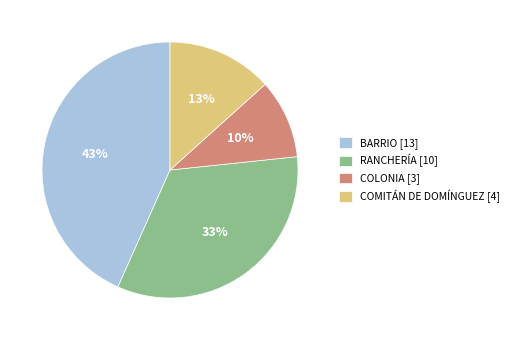

What is the smallest slice in the pie chart?

COLONIA [3]